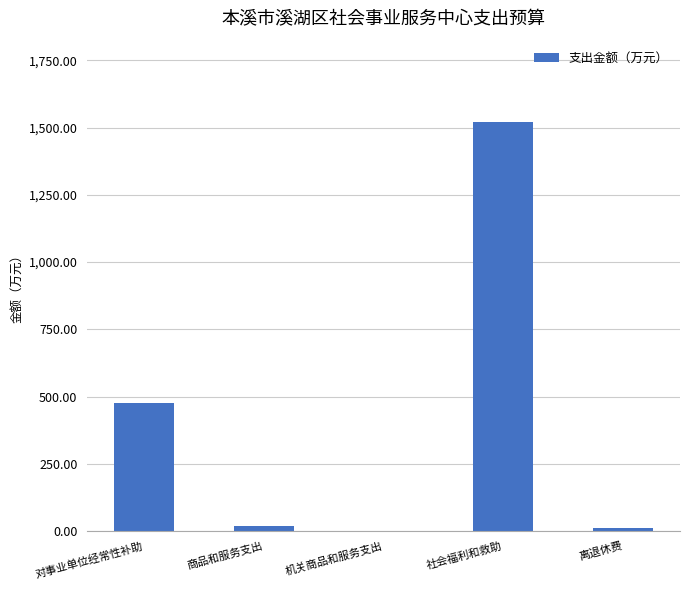

What is the maximum value shown in the chart?

1519.2